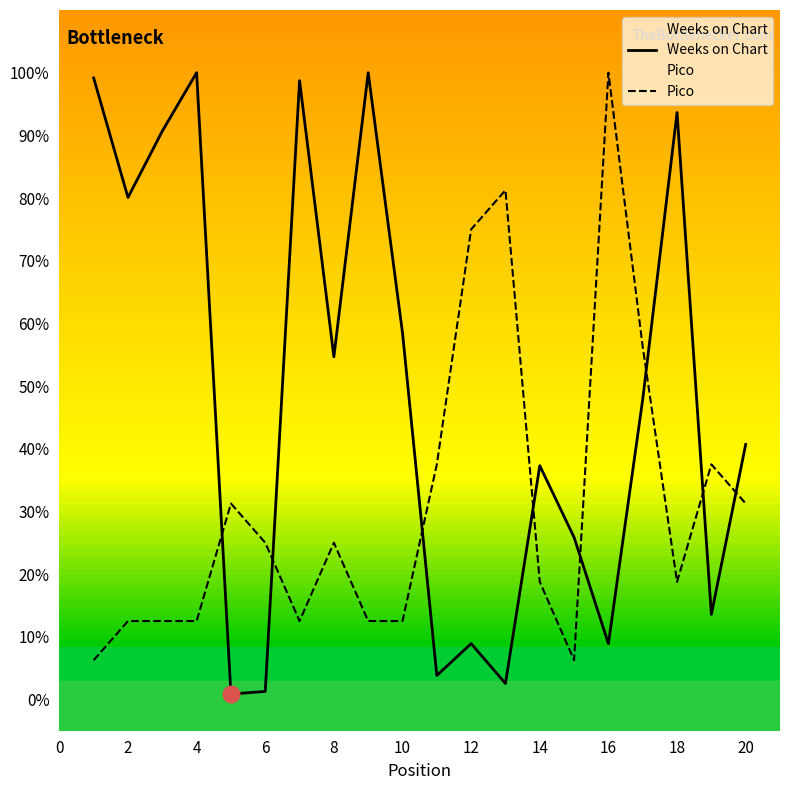

What is the average value of the Pico series?

31.2